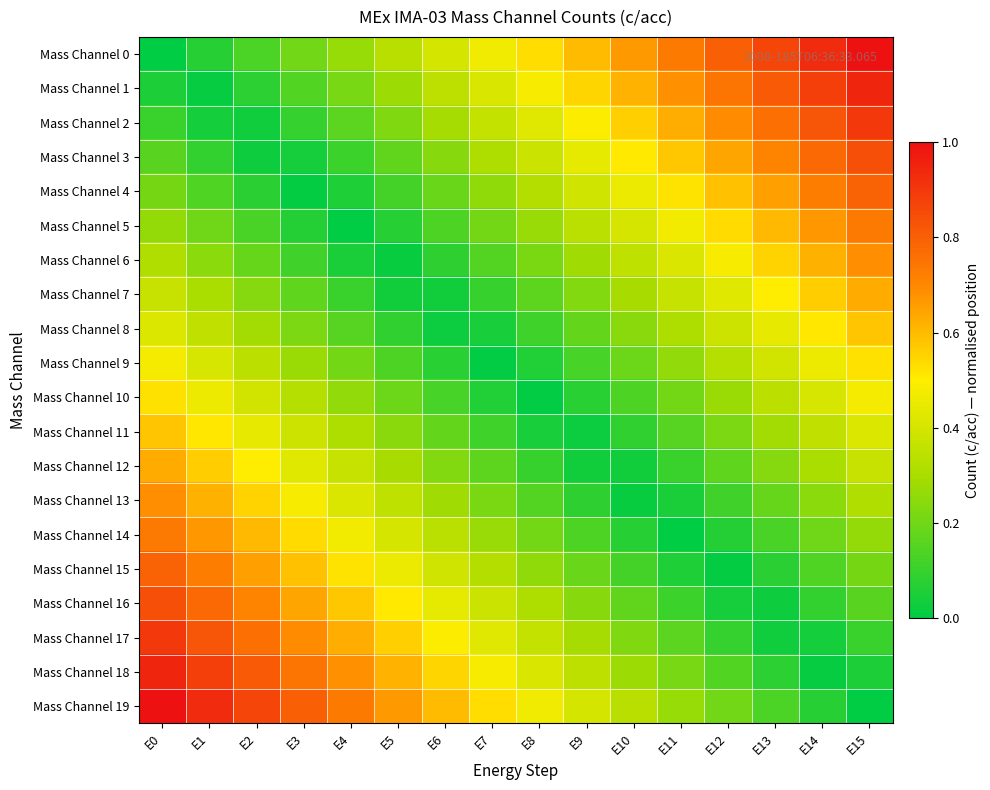

What is the spread (max minus min) of values at E8?

0.5